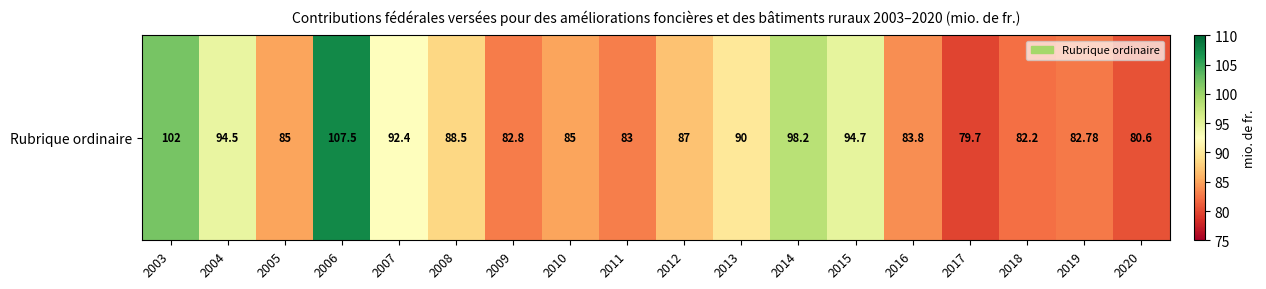

What value does the data have at 2012?

87.0